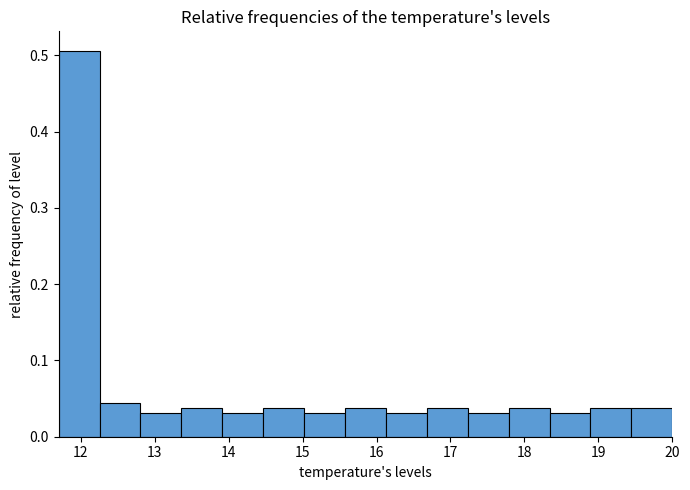

Reading left to right, transcribe this chart: for each bar, give the range it covers on the x-axis and its height. Neither the bar edges nor the heights are printed on the chart, so give them approximately, as read against the axes.

11.7 to 12.3: 0.51
12.3 to 12.8: 0.04
12.8 to 13.4: 0.03
13.4 to 13.9: 0.04
13.9 to 14.5: 0.03
14.5 to 15.0: 0.04
15.0 to 15.6: 0.03
15.6 to 16.1: 0.04
16.1 to 16.7: 0.03
16.7 to 17.2: 0.04
17.2 to 17.8: 0.03
17.8 to 18.3: 0.04
18.3 to 18.9: 0.03
18.9 to 19.4: 0.04
19.4 to 20.0: 0.04